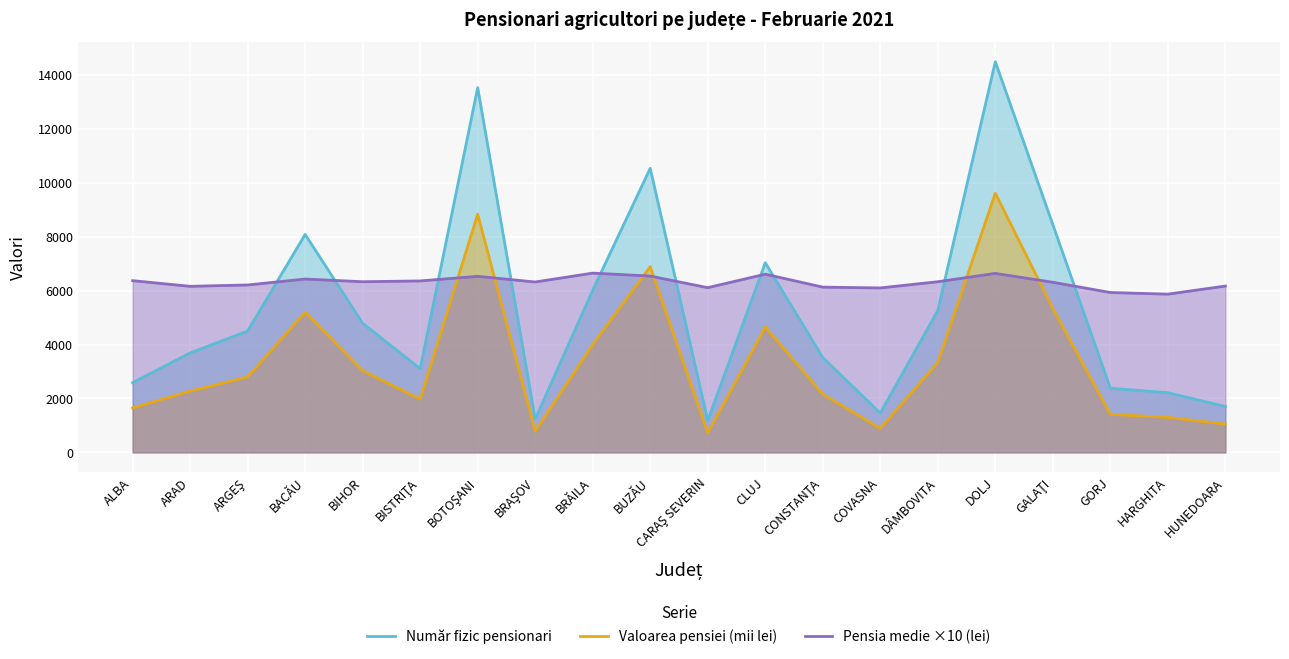

What is the smallest value displayed?

719.7